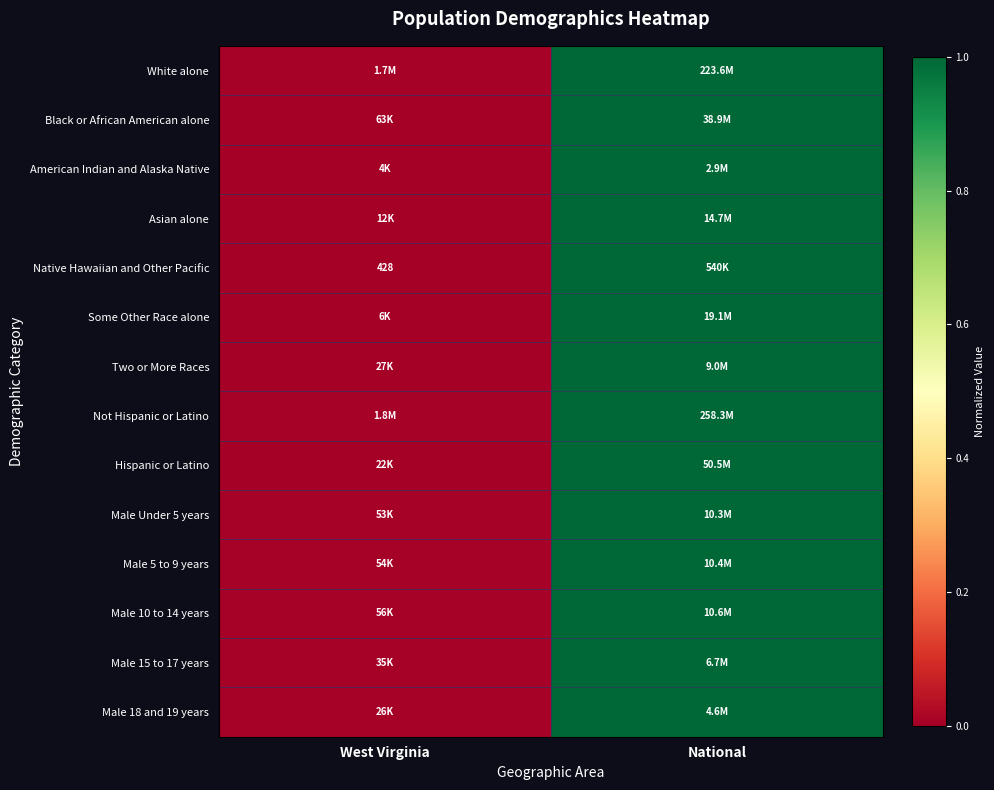

At which category is the sum across all series the highest?

National